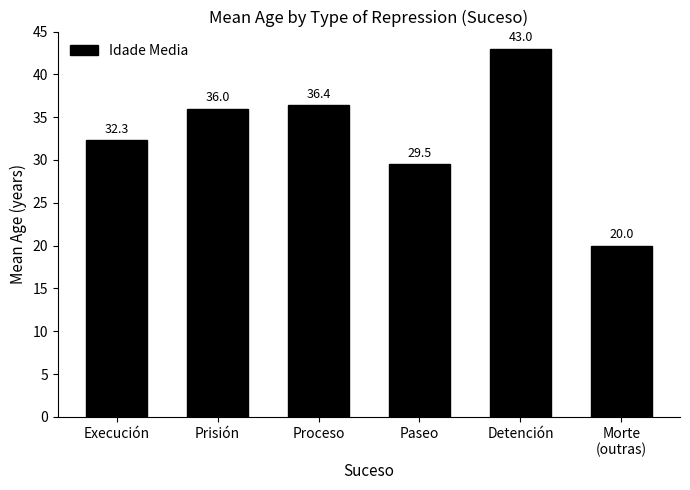

What is the change in value from Execución to Detención?

+10.7